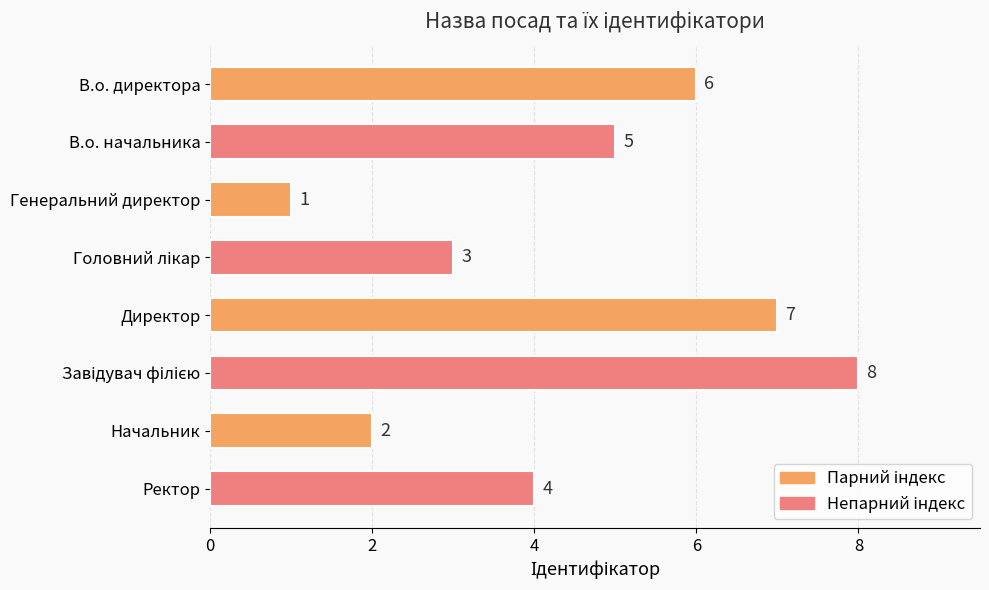

Between Директор and В.о. начальника, which is larger?

Директор